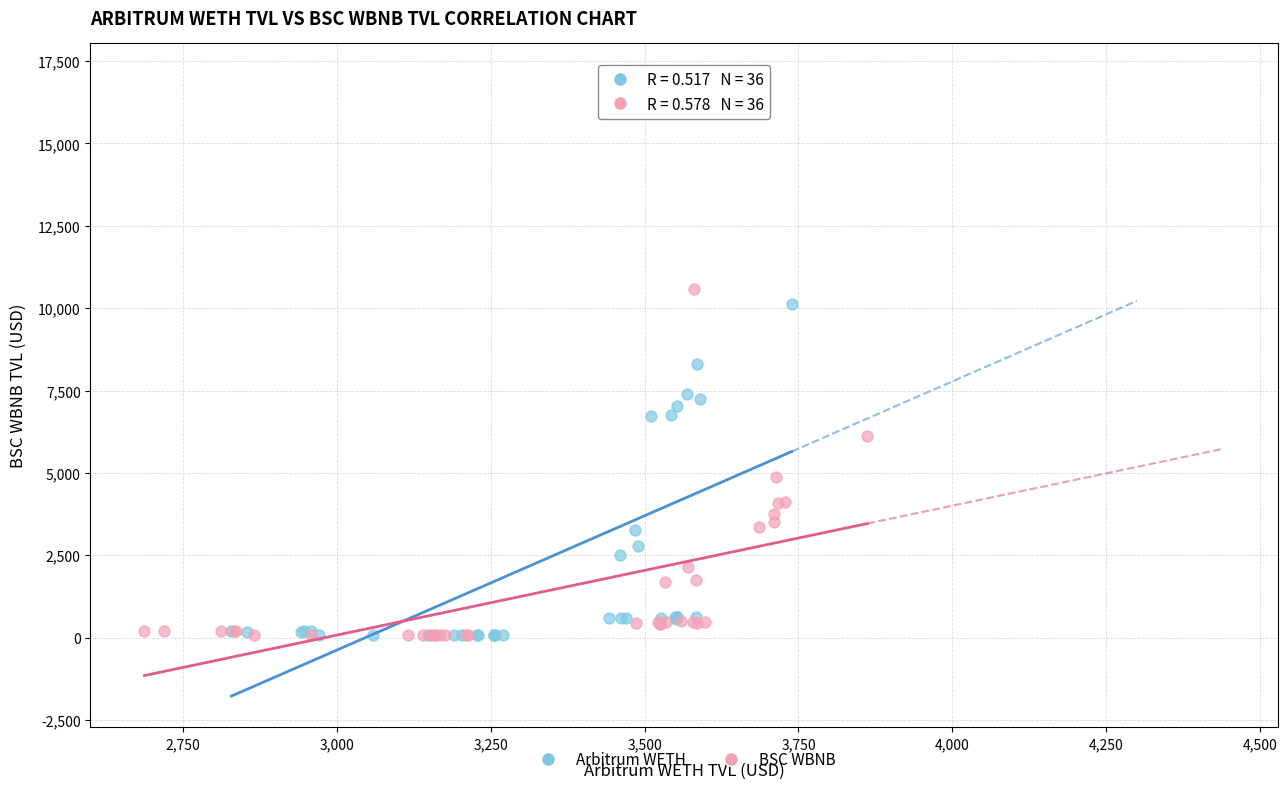

Which series reaches the maximum Y coordinate?

Arbitrum WETH